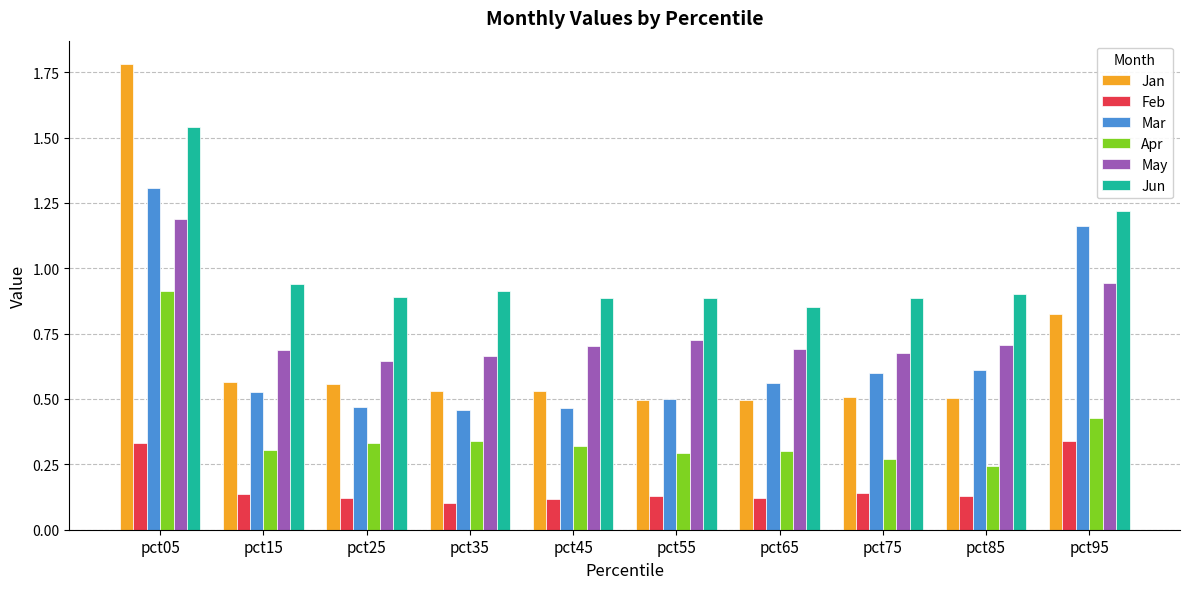

At which label does Mar reach its peak?

pct05